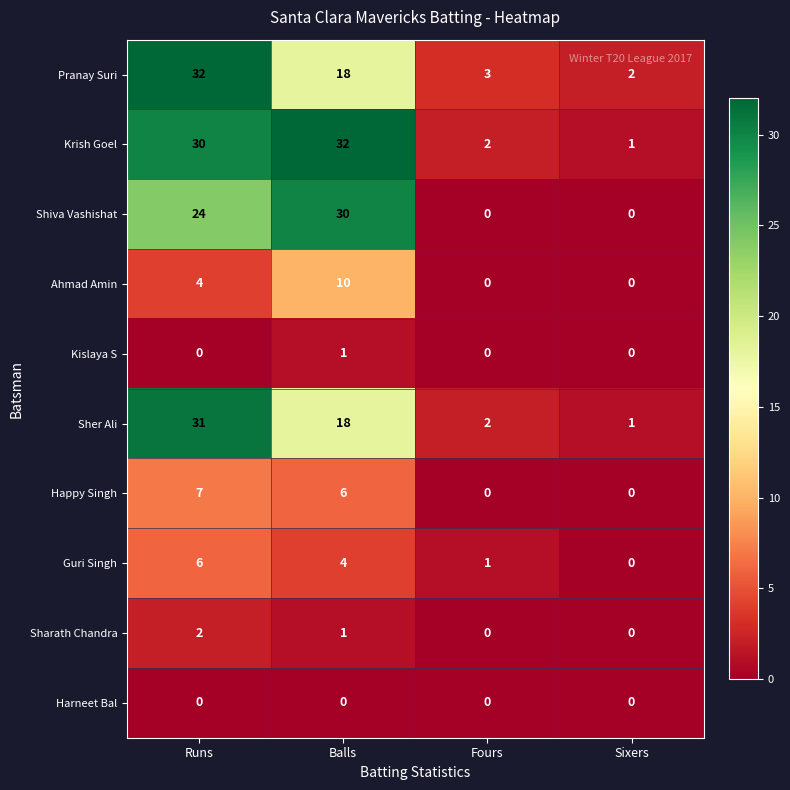

True or false: Shiva Vashishat has a value of 14 at Sixers.

False